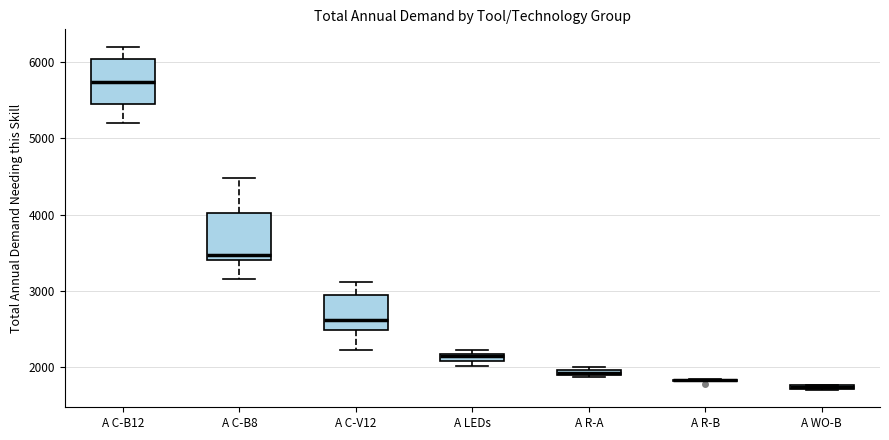

Where does the upper whisker of the box for A C-V12 end on the y-axis? The values are not printed on the chart, so give them approximately, as read against the axis.

3100